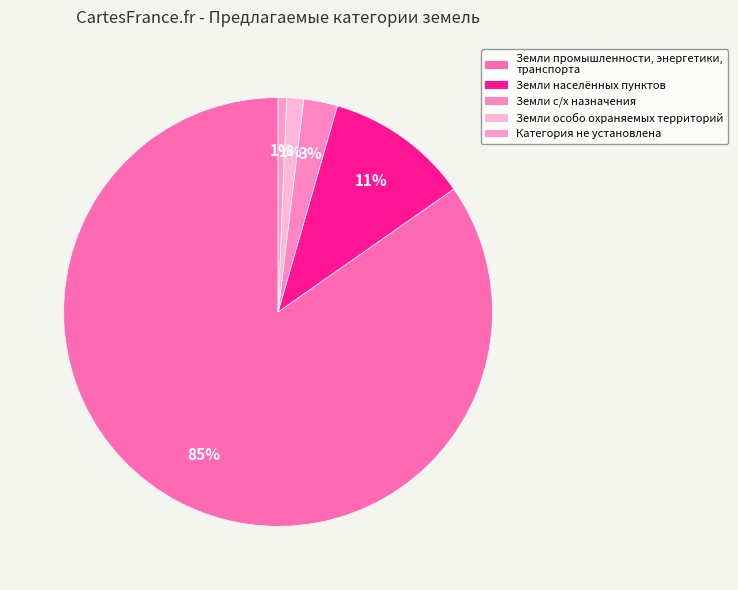

How many slices are in this pie chart?

5